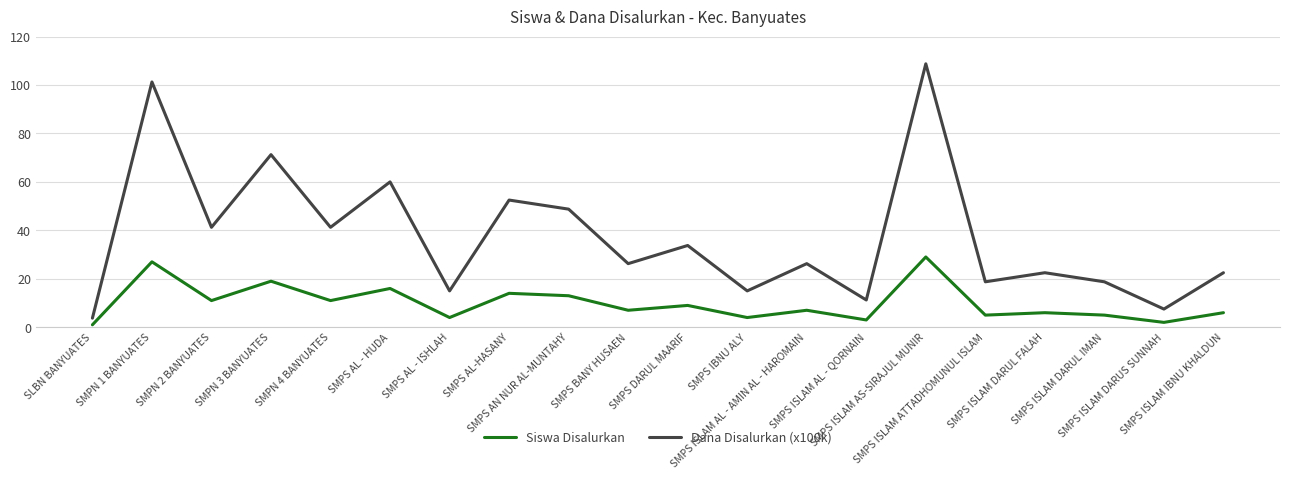

At which label does Siswa Disalurkan first exceed 7?

SMPN 1 BANYUATES